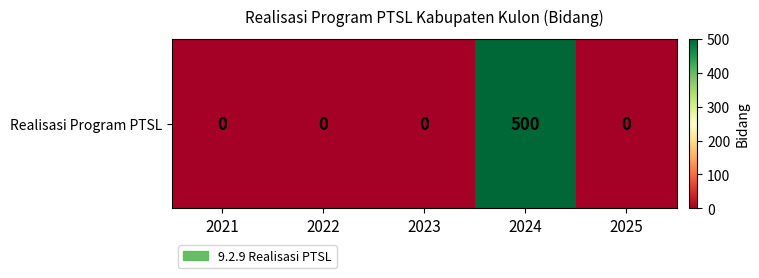

How many data points are above 0?

1